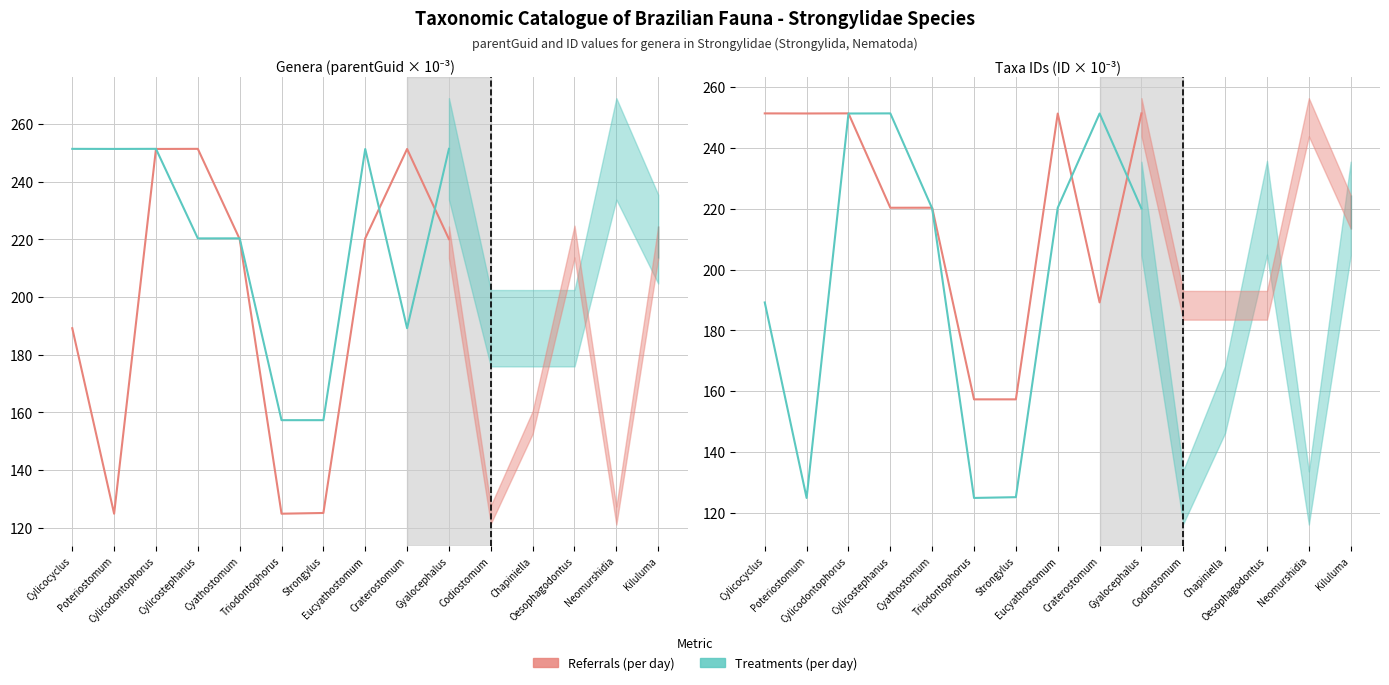

What is the label of the 3rd point from the right?

Eucyathostomum